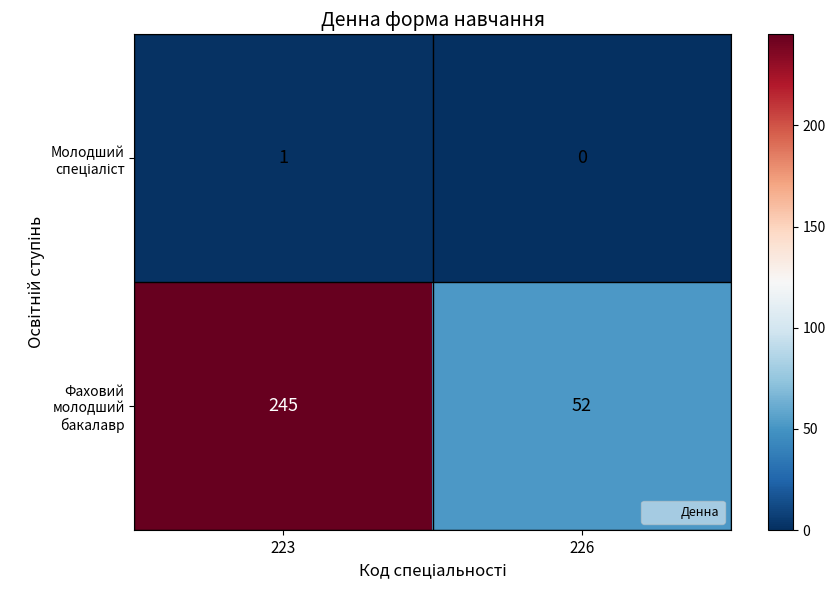

List the labels in order of Фаховий молодший бакалавр value, largest first.

223, 226